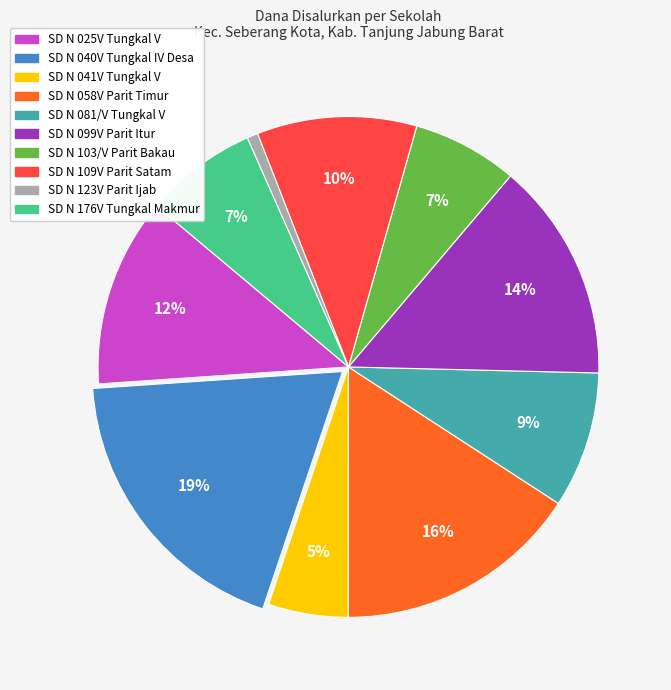

Is there any slice that represents more than half of the pie?

No